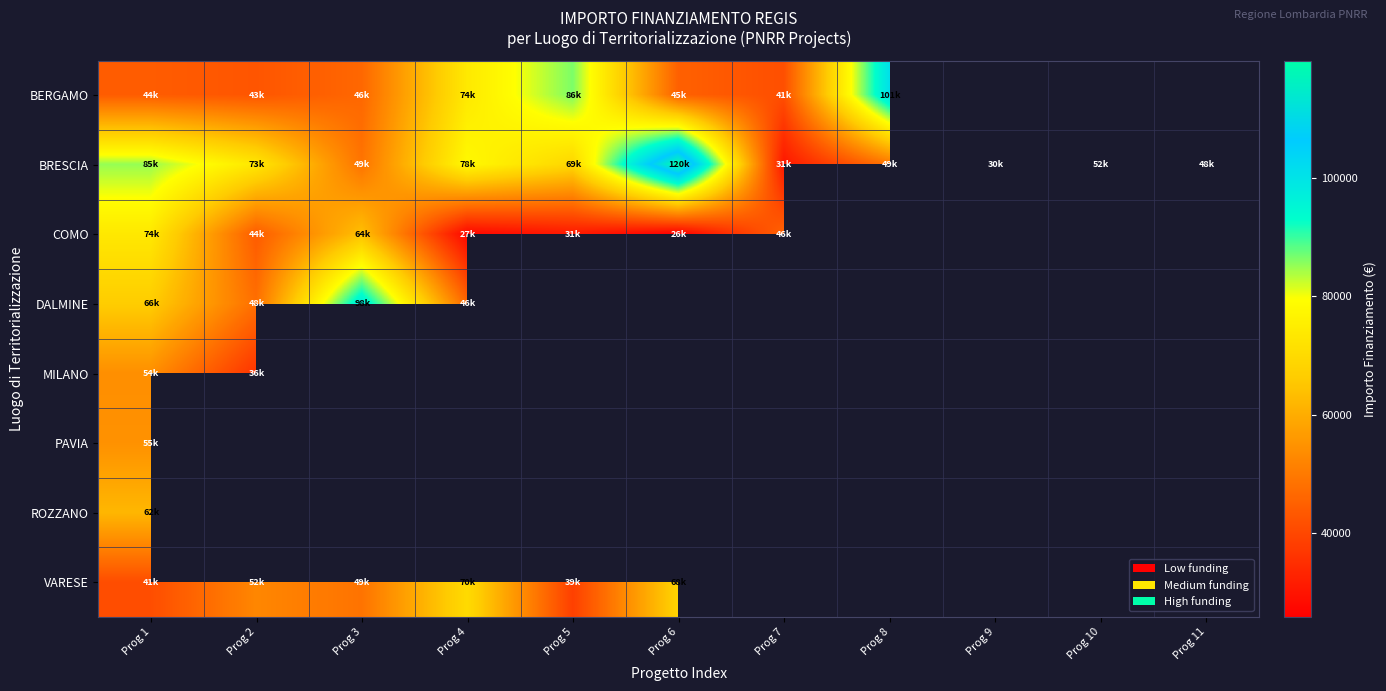

Count the number of categories in the chart.

11